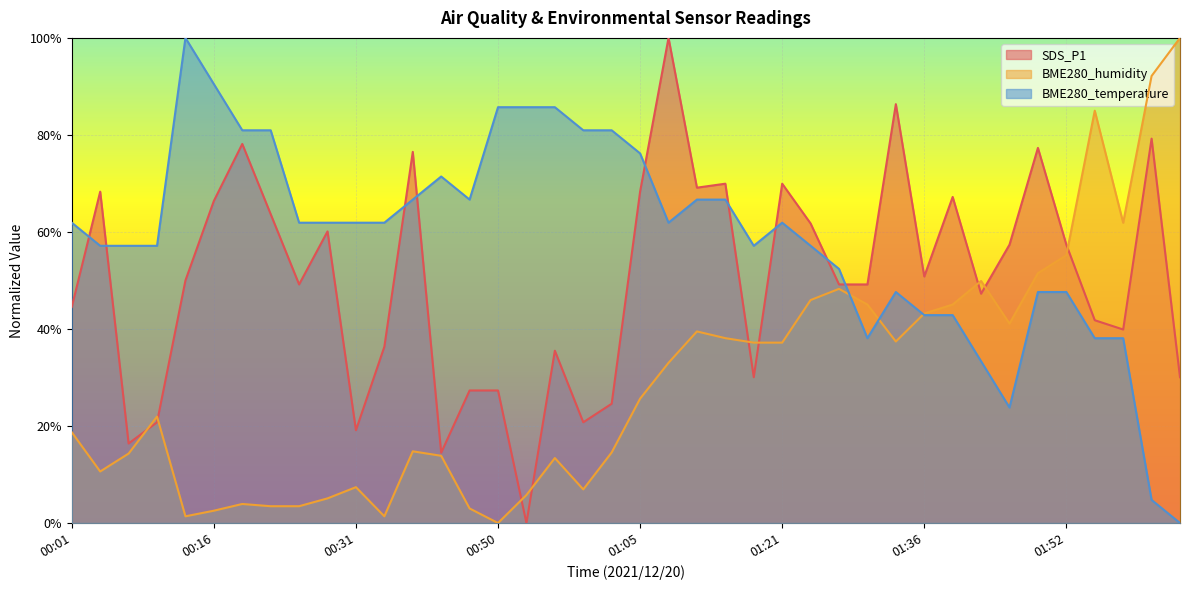

Between 00:53 and 01:36, which series saw the biggest shift?

SDS_P1